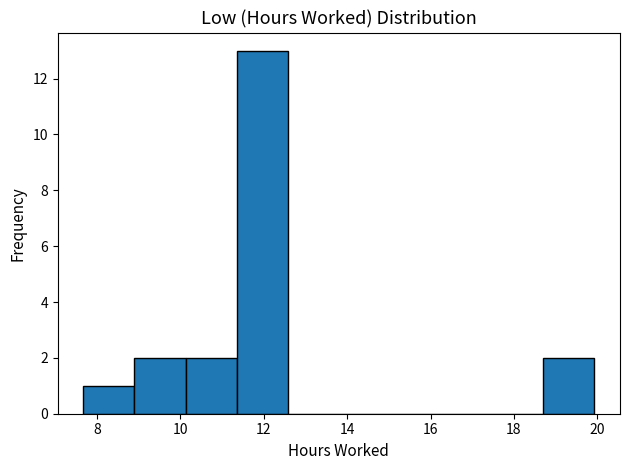

Reading left to right, transcribe this chart: for each bar, give the range it covers on the x-axis and its height. Neither the bar edges nor the heights are printed on the chart, so give them approximately, as read against the axes.

7.6 to 8.8: 1
8.8 to 10.2: 2
10.2 to 11.4: 2
11.4 to 12.6: 13
12.6 to 13.8: 0
13.8 to 15.0: 0
15.0 to 16.2: 0
16.2 to 17.4: 0
17.4 to 18.8: 0
18.8 to 20.0: 2